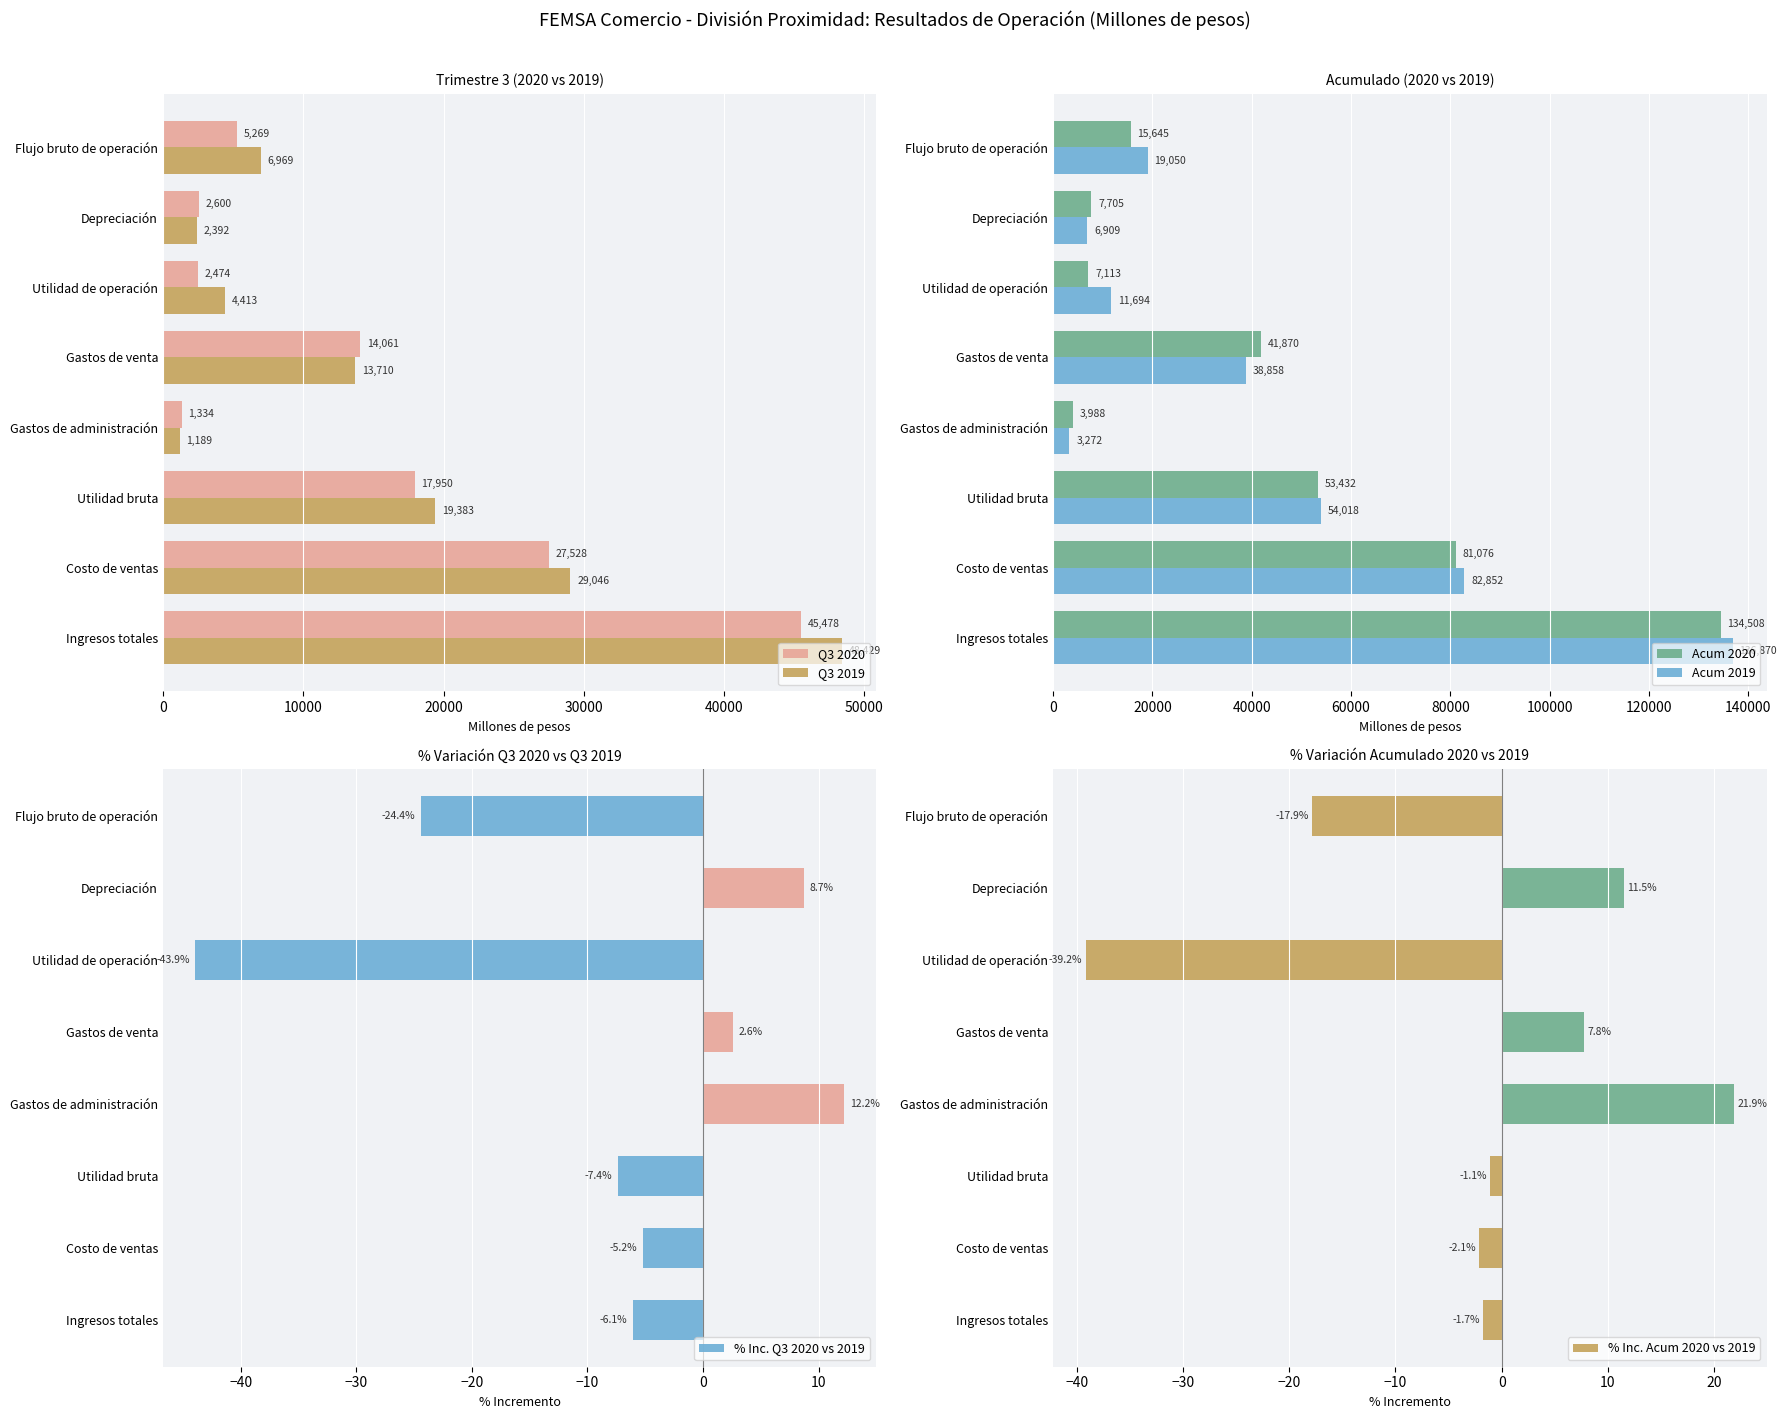

Which category has the lowest value in the Q3 2019 series?

Gastos de administración